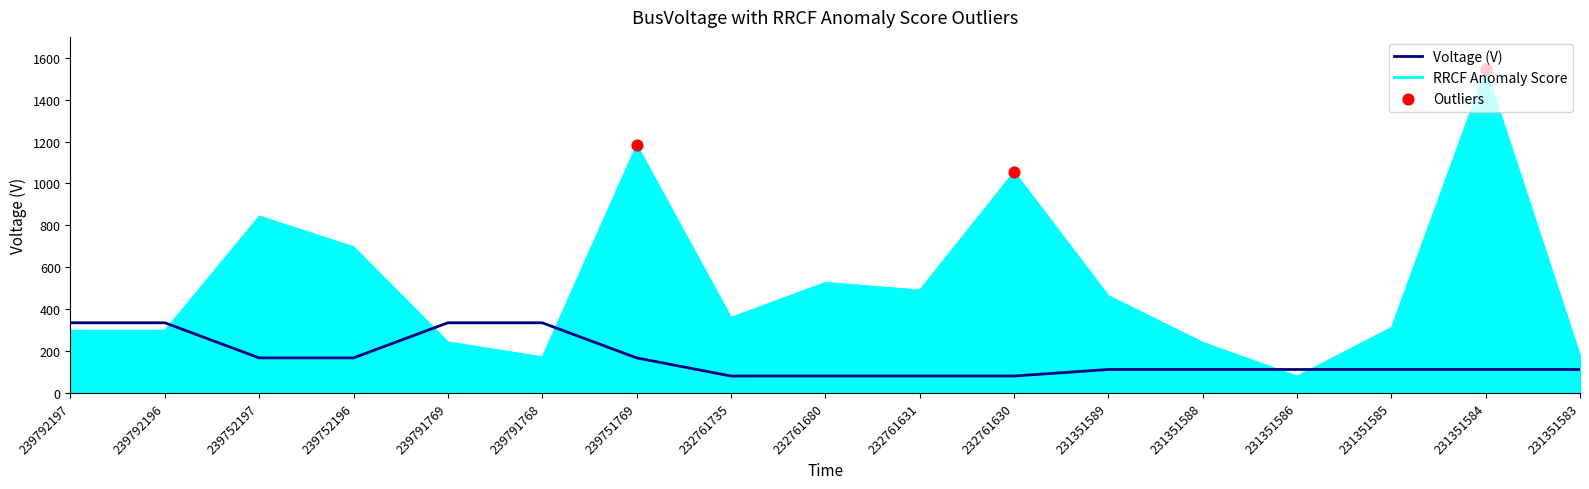

At which category is the sum across all series the highest?

231351584